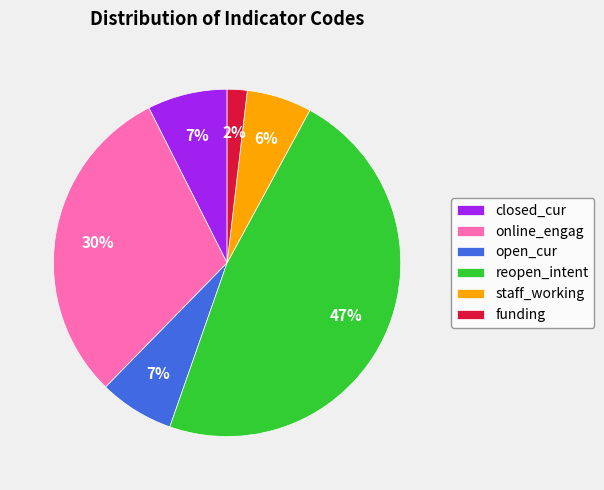

Count the number of slices in the pie.

6